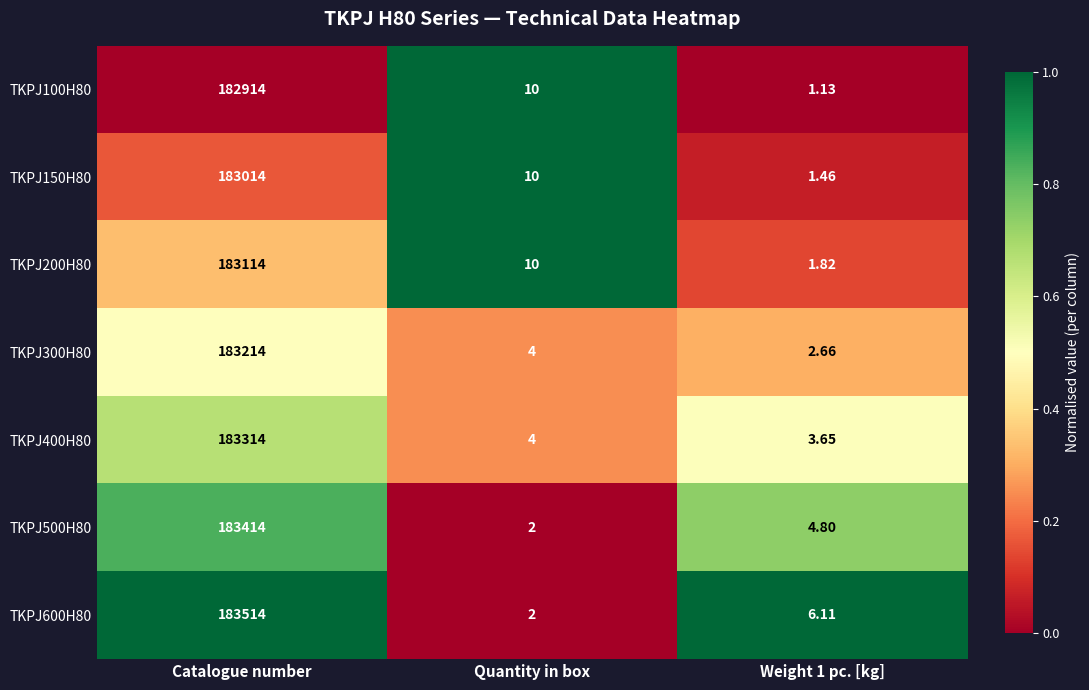

Where is TKPJ150H80 nearest to the value 91507?

Quantity in box